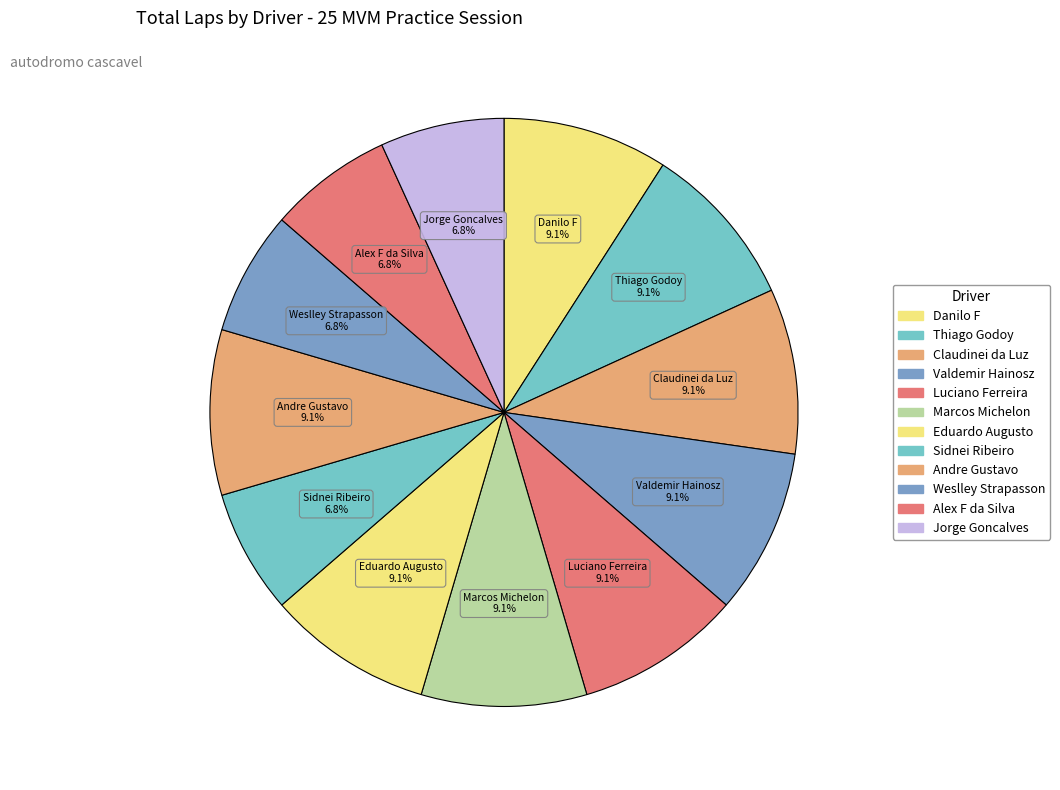

To the nearest percent, what percentage of the pie is Jorge Goncalves?

7%